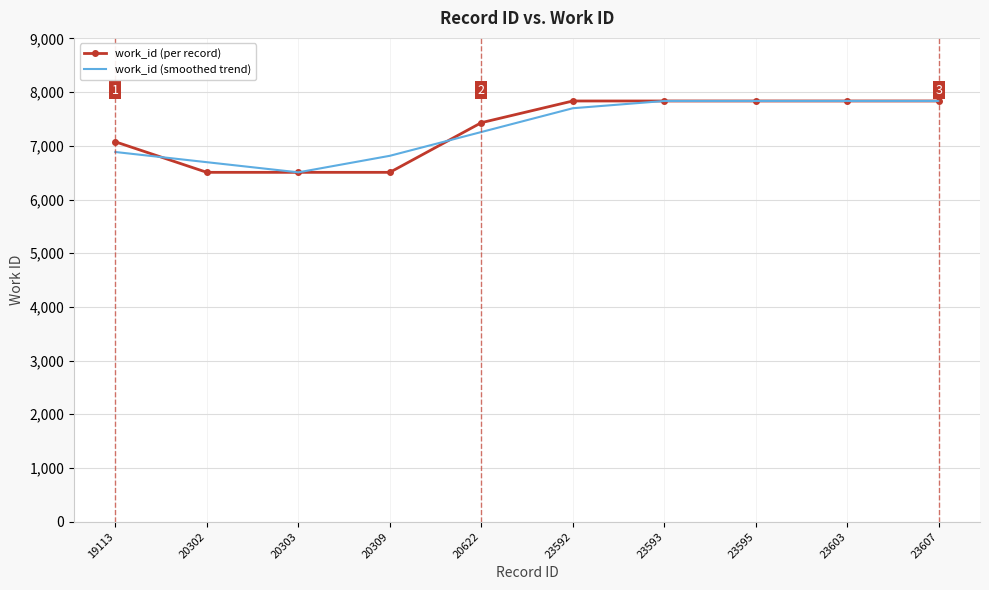

What is the difference between the work_id (smoothed trend) values at 23595 and 20309?

1021